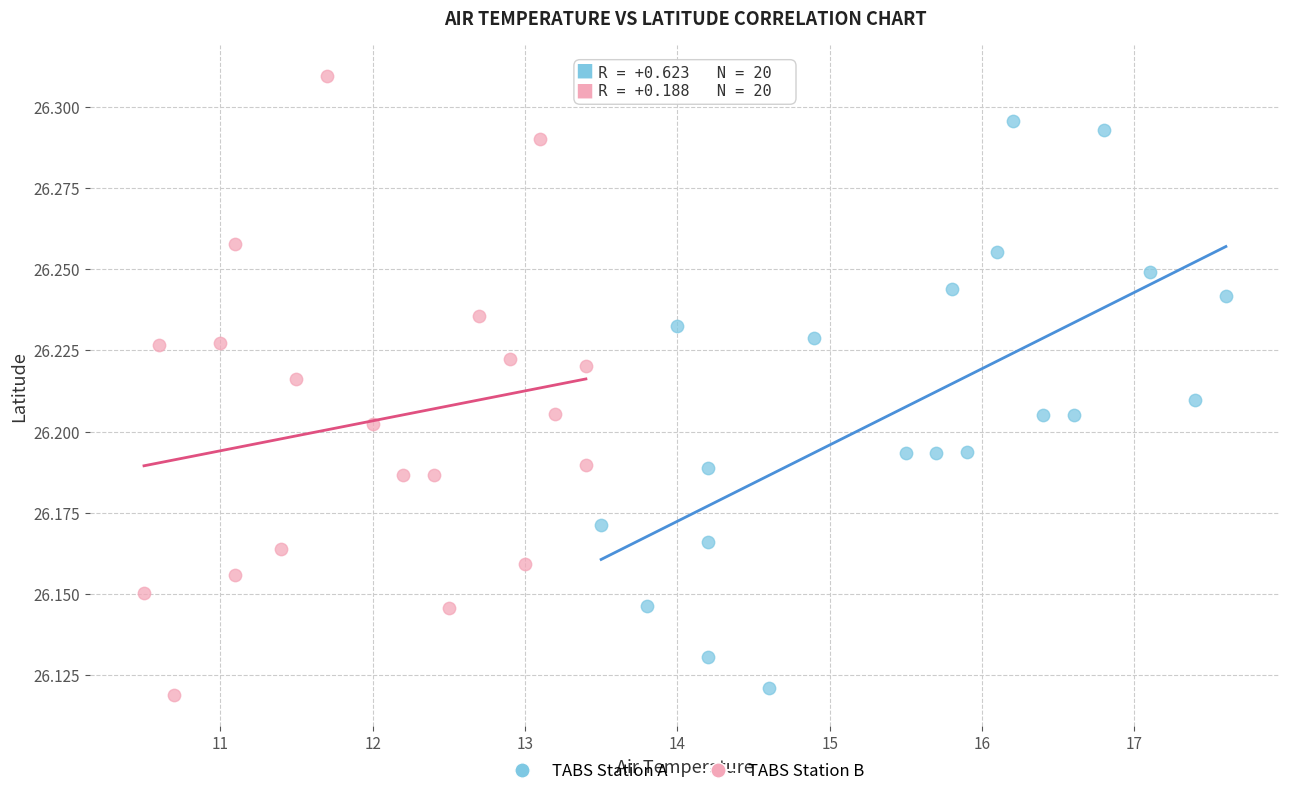

Which series reaches the maximum Y coordinate?

TABS Station B